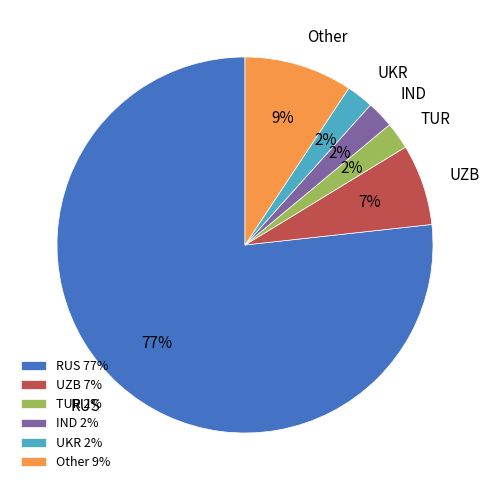

Between Other and UZB, which is larger?

Other